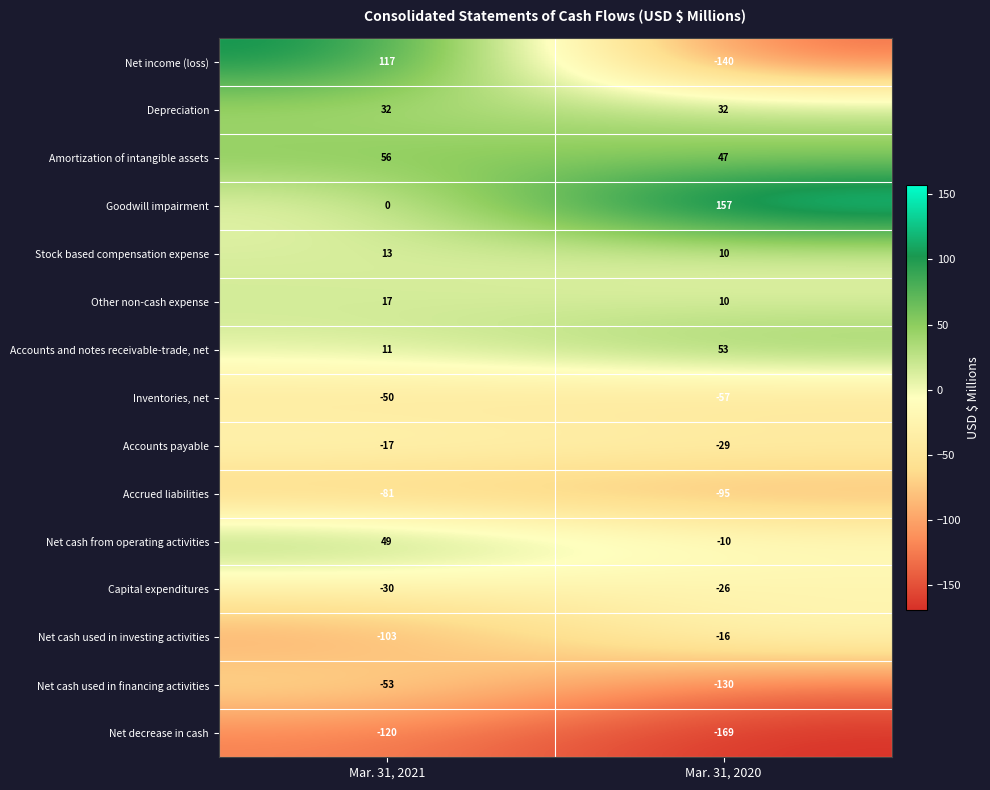

At which category is the sum across all series the highest?

Mar. 31, 2021